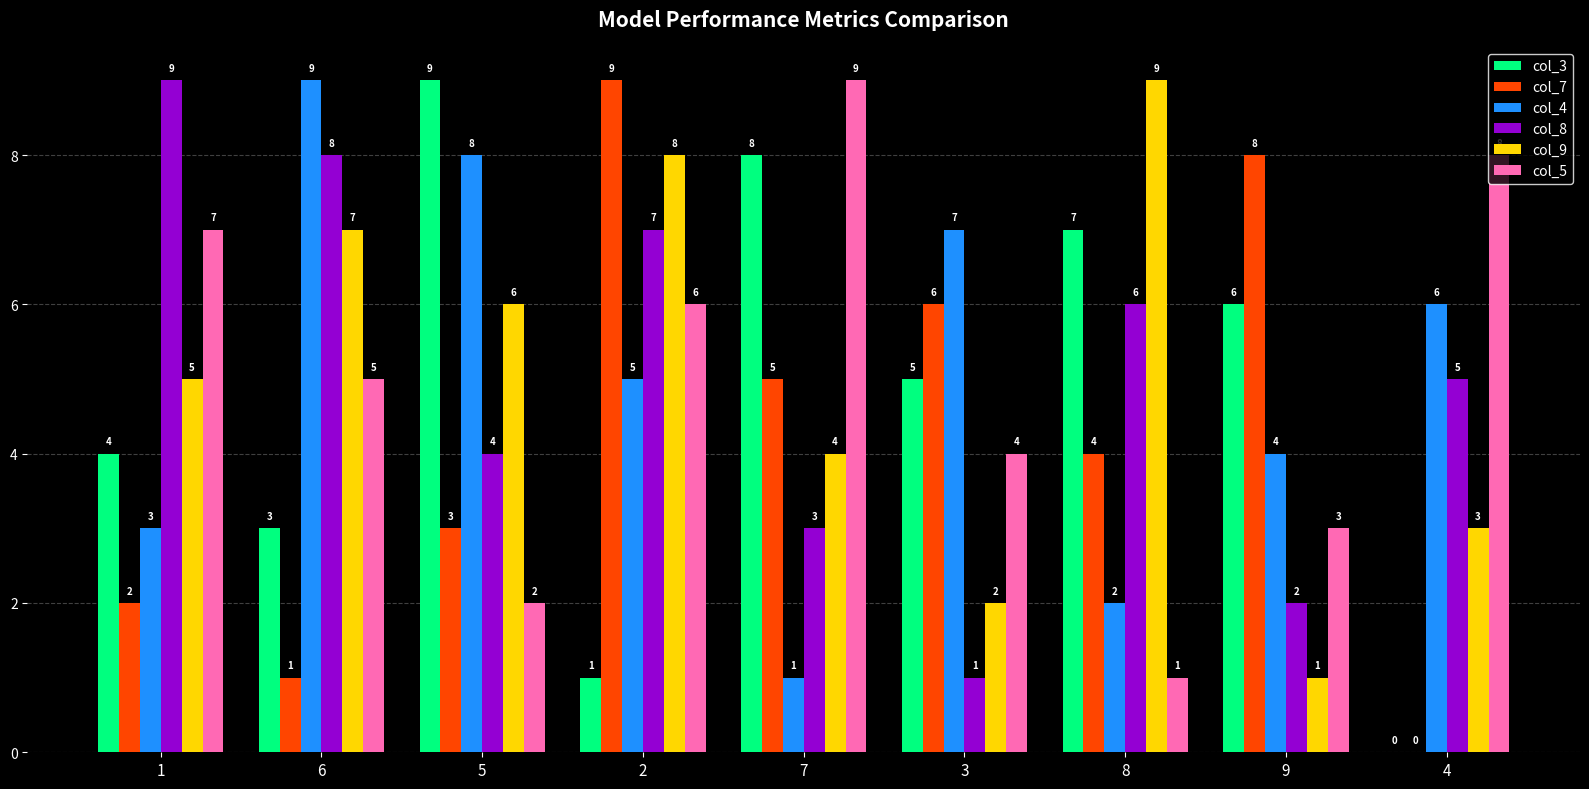

True or false: col_4 has a value of 5 at 2.

True